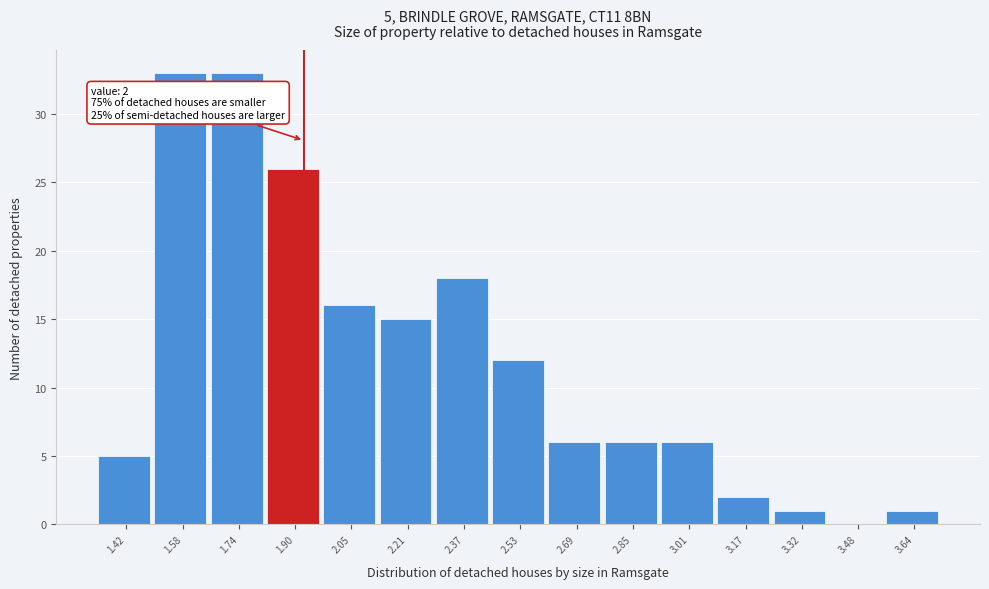

Reading left to right, list all the values displayed in this chart.

1.42=5	1.58=33	1.74=33	1.90=26	2.05=16	2.21=15	2.37=18	2.53=12	2.69=6	2.85=6	3.01=6	3.17=2	3.32=1	3.48=0	3.64=1